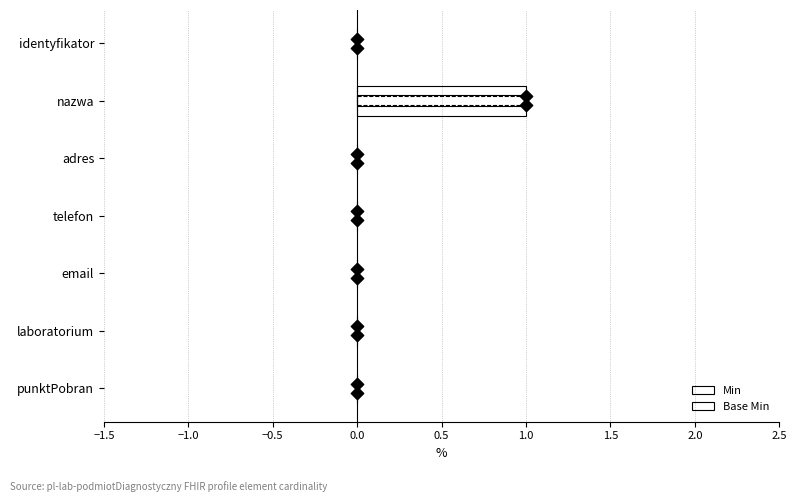

Which series reaches the minimum Y coordinate?

Min